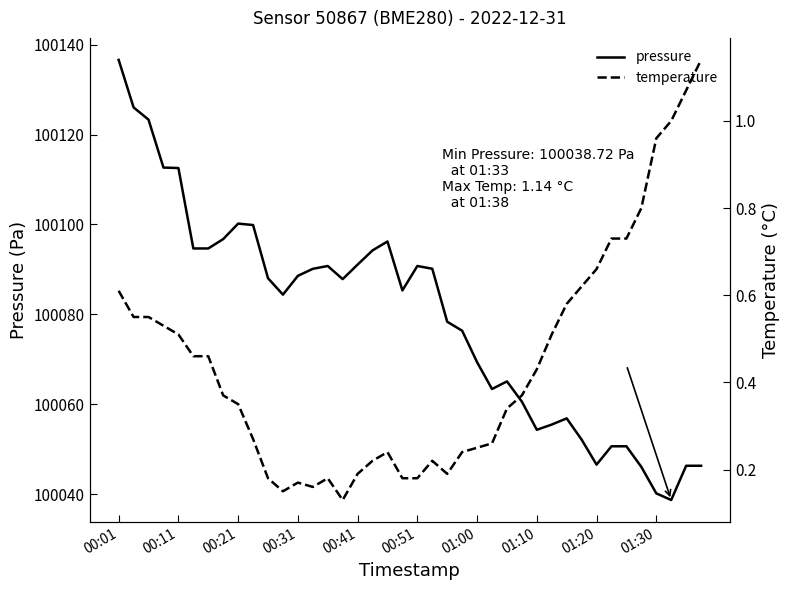

Where does the pressure series first go above 100087?

00:01